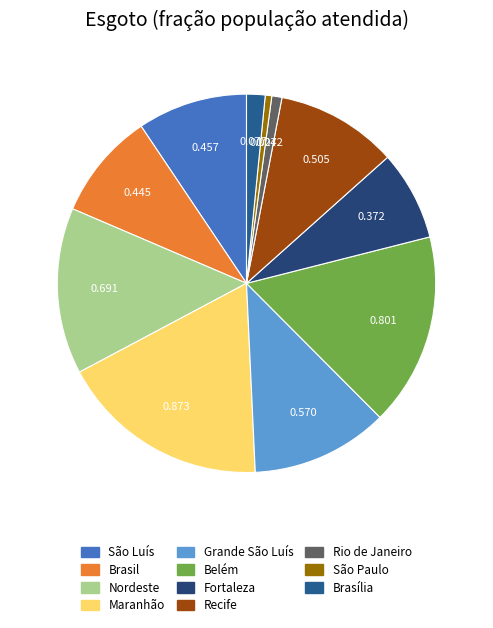

What percentage is the Maranhão slice, to the nearest percent?

18%